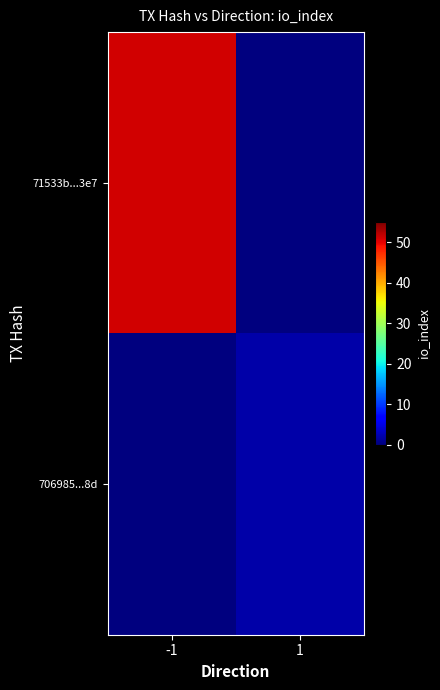

Rank the series by their maximum value, from lowest to highest.

706985...8d, 71533b...3e7